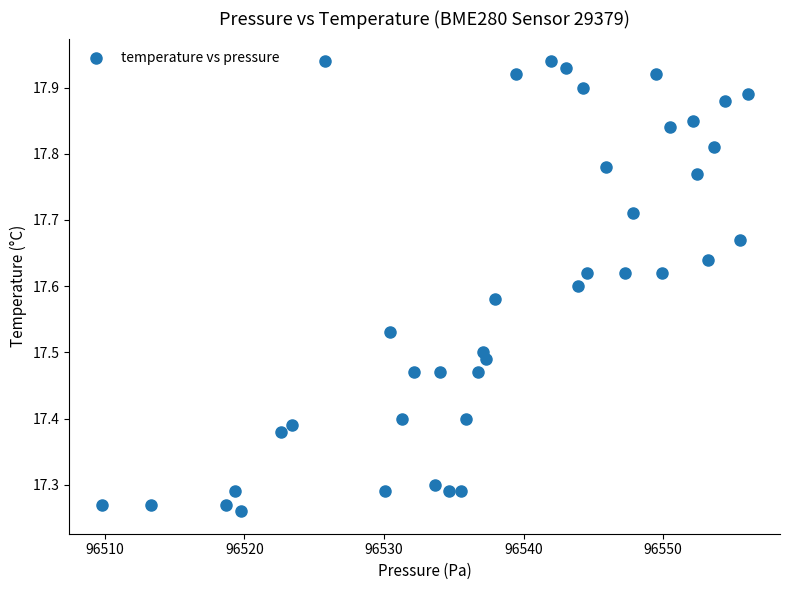

What is the range of Y values (max minus min)?

0.7